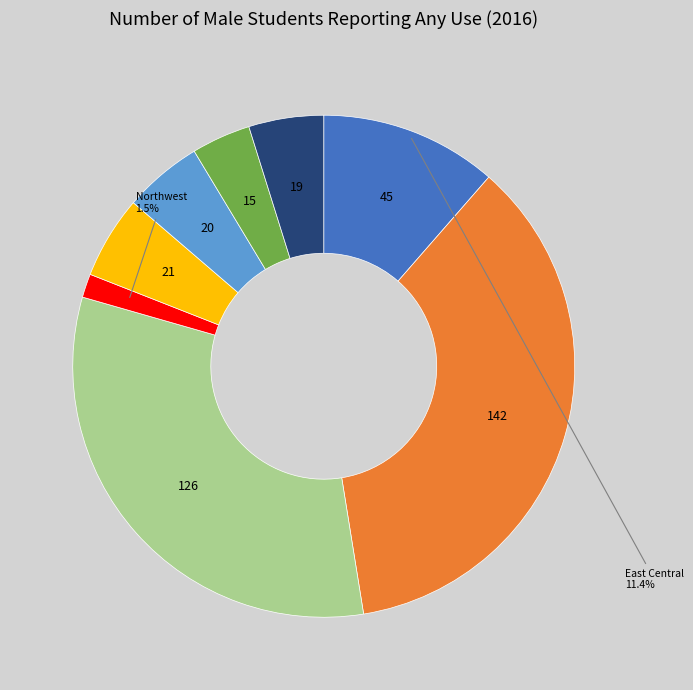

How many segments does this pie chart have?

8